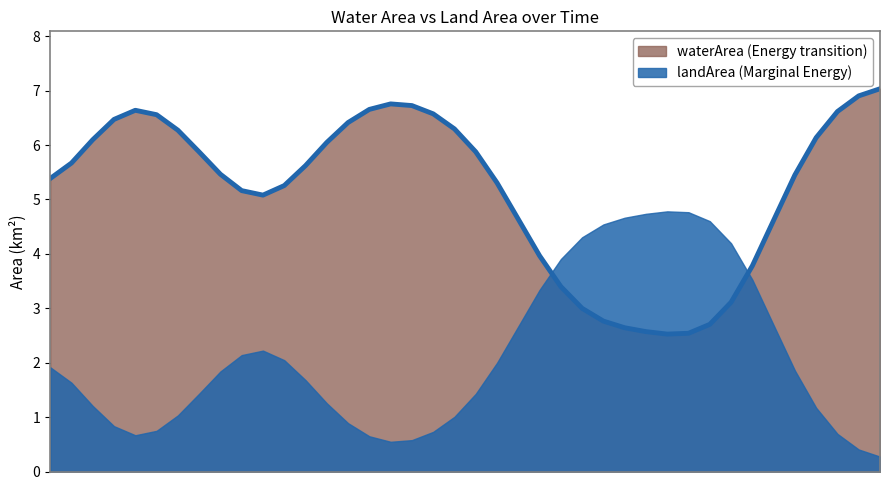

Reading right to left, extract all data points from this chart.

7.0	6.9	6.6	6.1	5.5	4.6	3.8	3.1	2.7	2.5	2.5	2.6	2.6	2.8	3.0	3.4	4.0	4.6	5.3	5.9	6.3	6.6	6.7	6.8	6.7	6.4	6.0	5.6	5.3	5.1	5.2	5.5	5.9	6.3	6.6	6.6	6.5	6.1	5.7	5.4